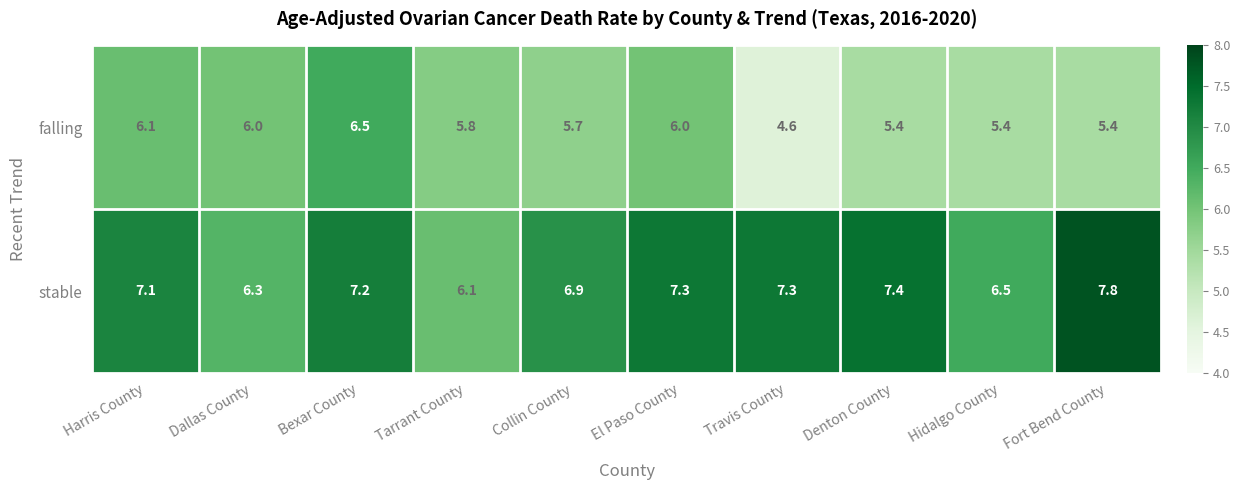

Which series has the largest total across all categories?

stable